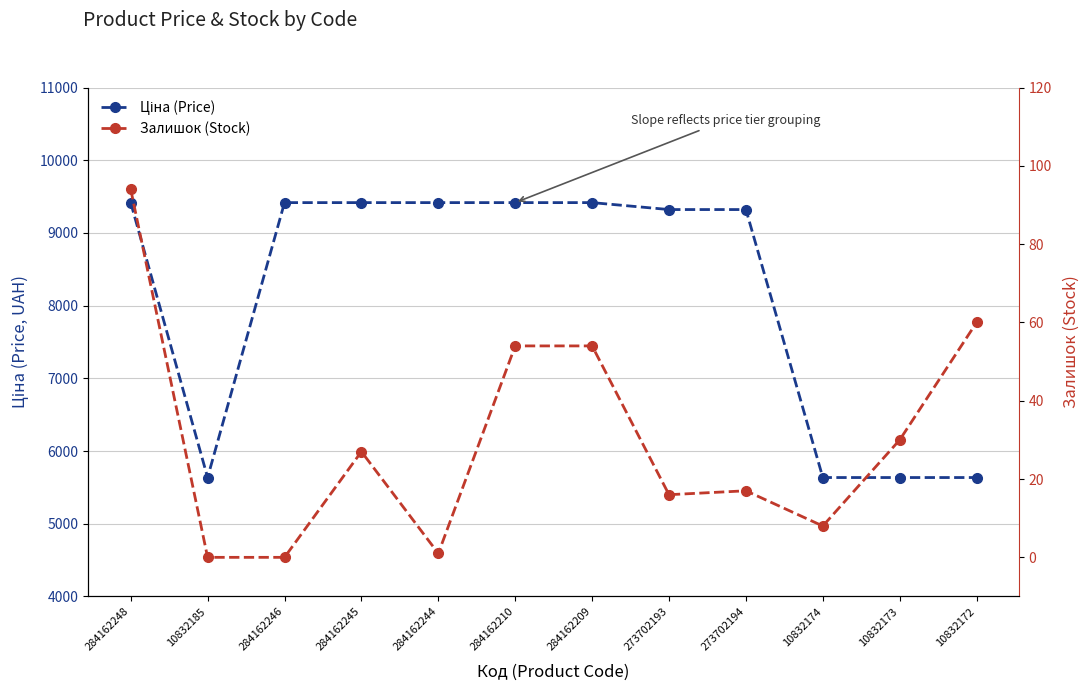

How many categories are shown in the chart?

12